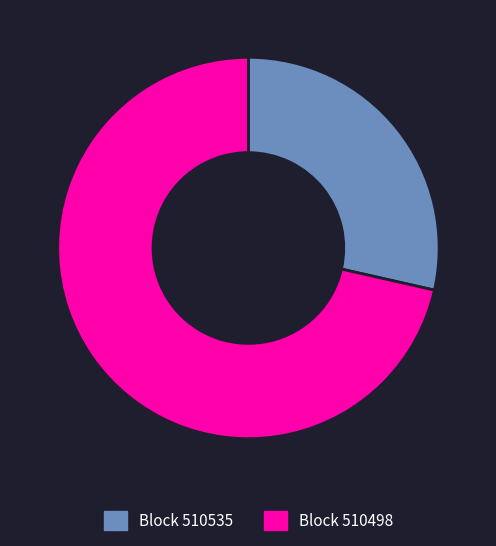

Between Block 510535 and Block 510498, which is larger?

Block 510498